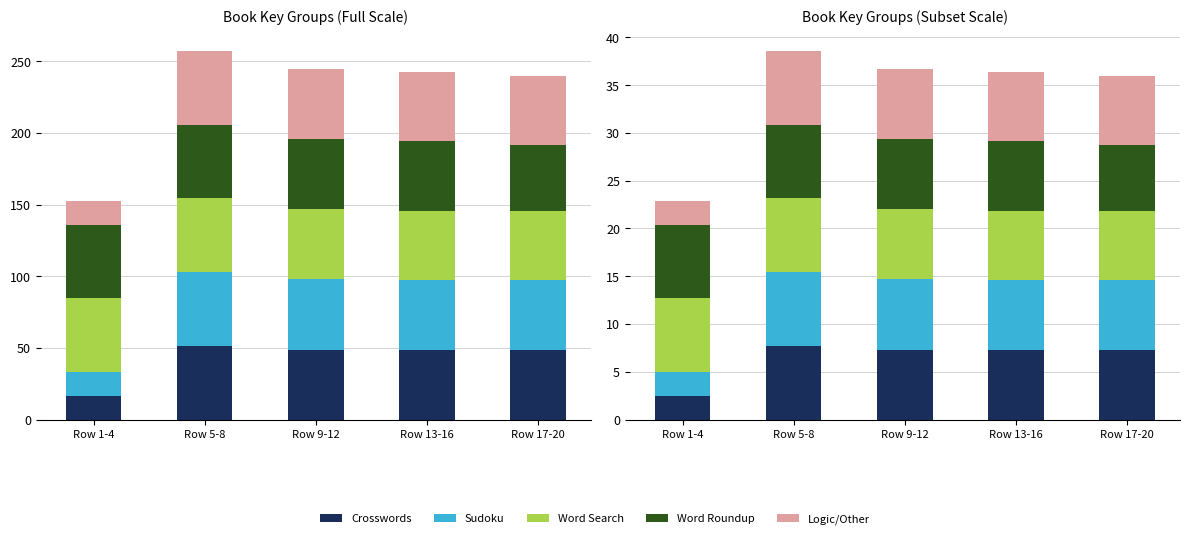

Reading left to right, list all the values displayed in this chart.

Crosswords: 2.5	7.7	7.3	7.3	7.3
Sudoku: 2.5	7.7	7.3	7.3	7.3
Word Search: 7.7	7.7	7.3	7.3	7.3
Word Roundup: 7.7	7.7	7.3	7.3	6.9
Logic/Other: 2.5	7.7	7.3	7.3	7.3